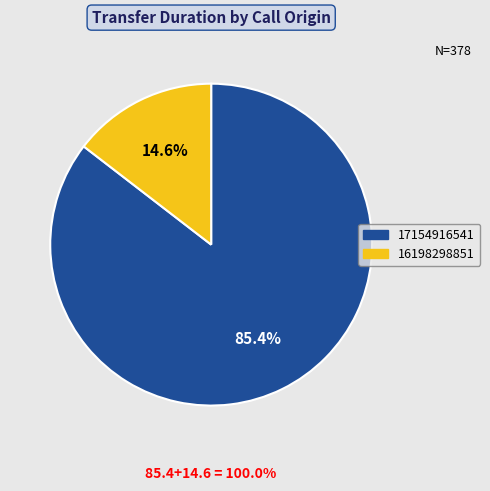

Which slice is the smallest?

16198298851